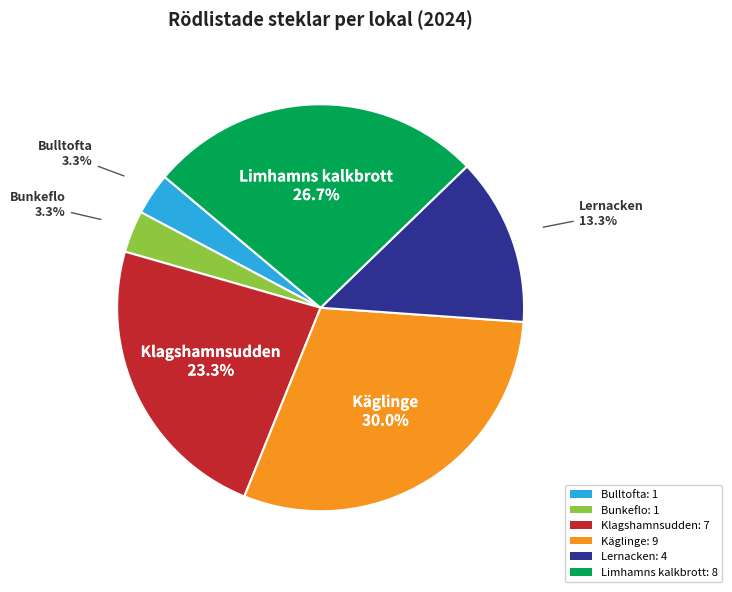

Between Bunkeflo: 1 and Klagshamnsudden: 7, which is larger?

Klagshamnsudden: 7